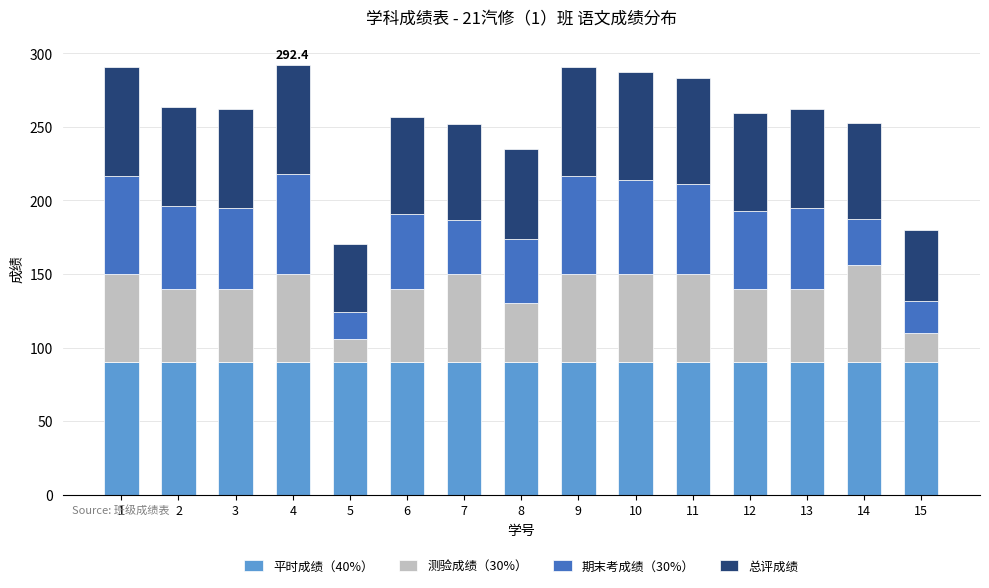

What is the sum of the 平时成绩（40%） values at 7 and 11?

180.0